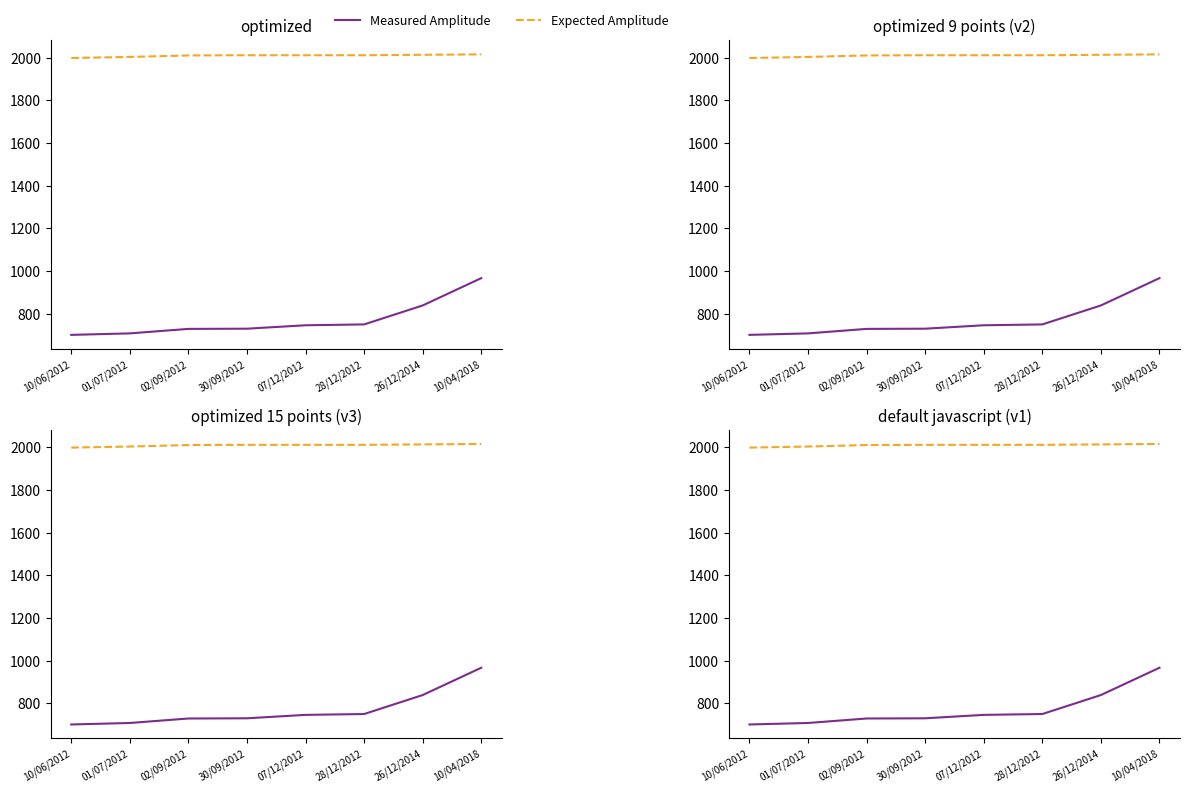

The value of Expected Amplitude at 28/12/2012 is 2012. True or false?

True